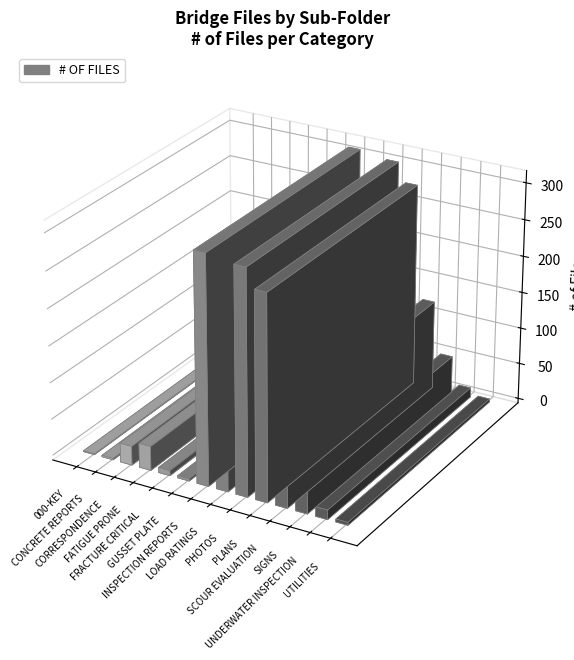

What is the difference between the maximum and minimum values?

309